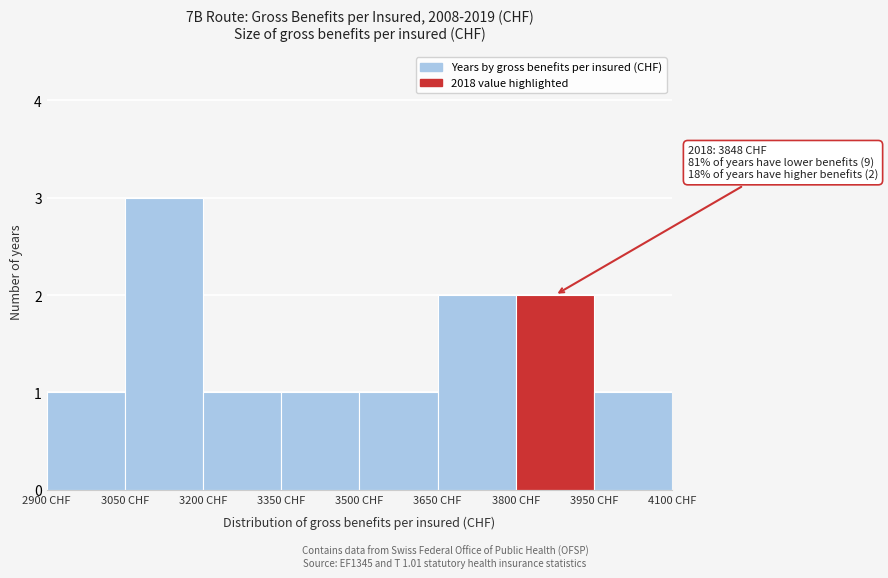

Which range on the x-axis has the tallest bar?

3050 to 3200